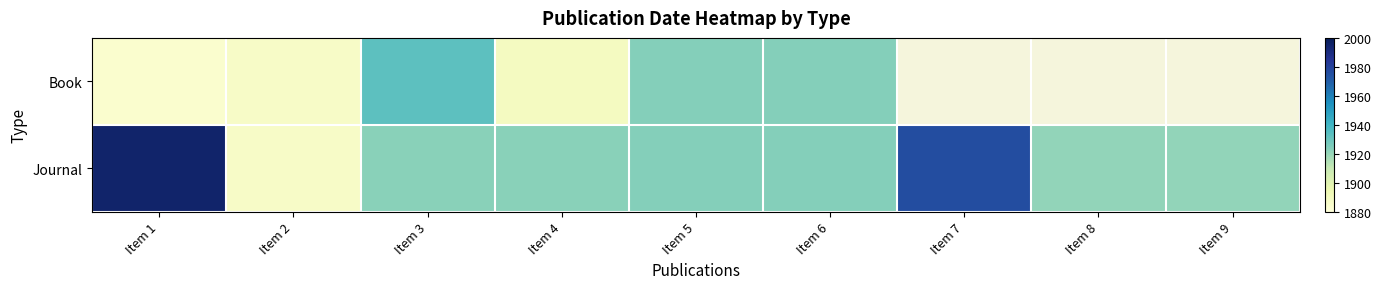

Reading left to right, extract all data points from this chart.

Book: Item 1=1884	Item 2=1887	Item 3=1933	Item 4=1889	Item 5=1924	Item 6=1924	Item 7=0	Item 8=0	Item 9=0
Journal: Item 1=1995	Item 2=1887	Item 3=1923	Item 4=1923	Item 5=1924	Item 6=1924	Item 7=1976	Item 8=1921	Item 9=1921